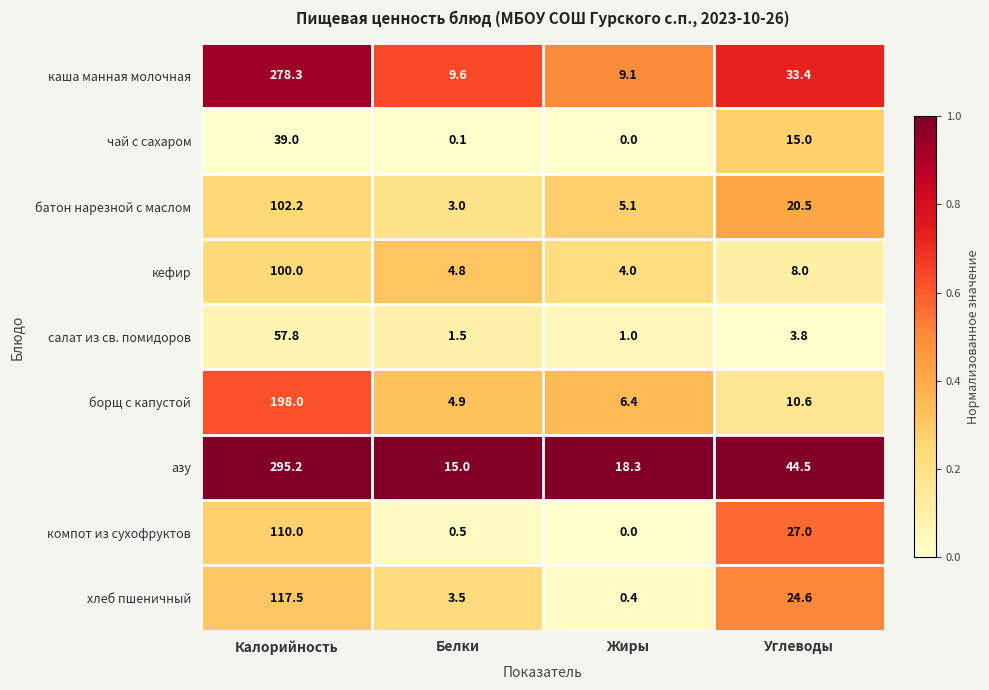

Which series has the largest total across all categories?

азу